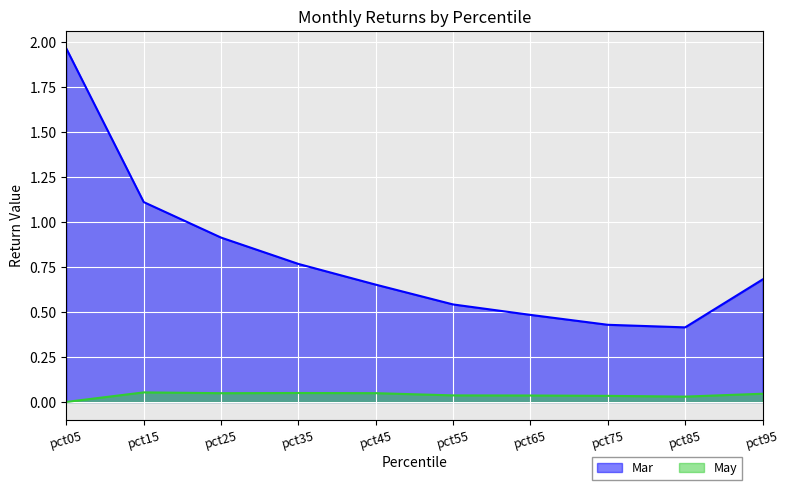

Where is the first local minimum for May?

pct25